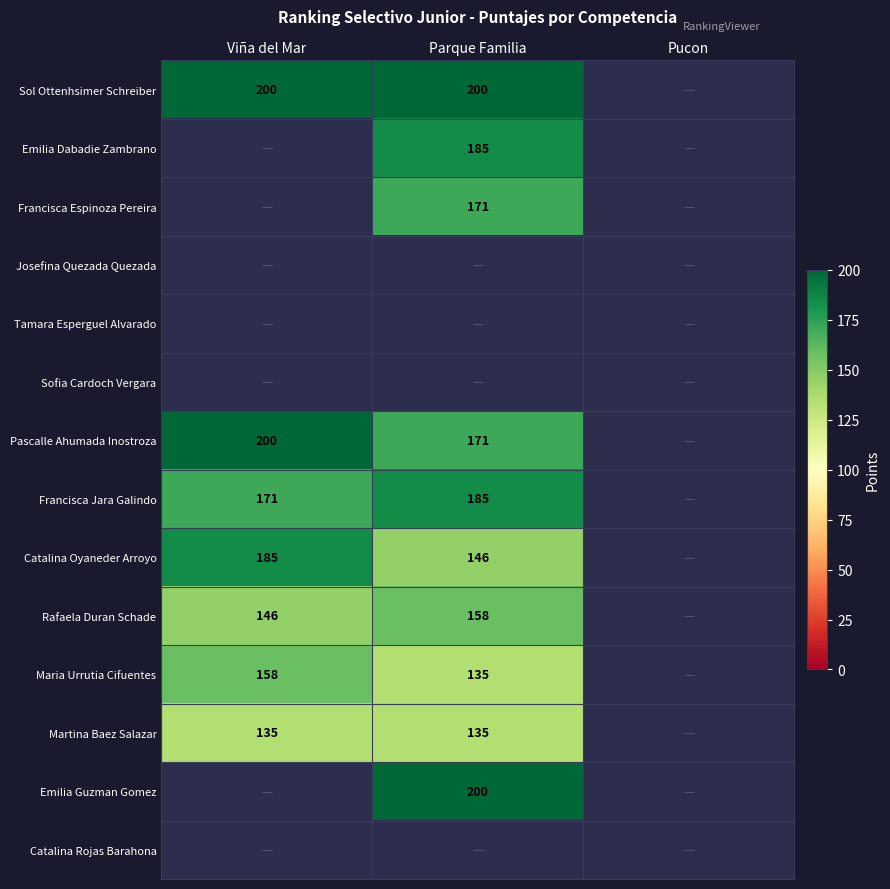

True or false: Catalina Oyaneder Arroyo has a value of 101 at Viña del Mar.

False